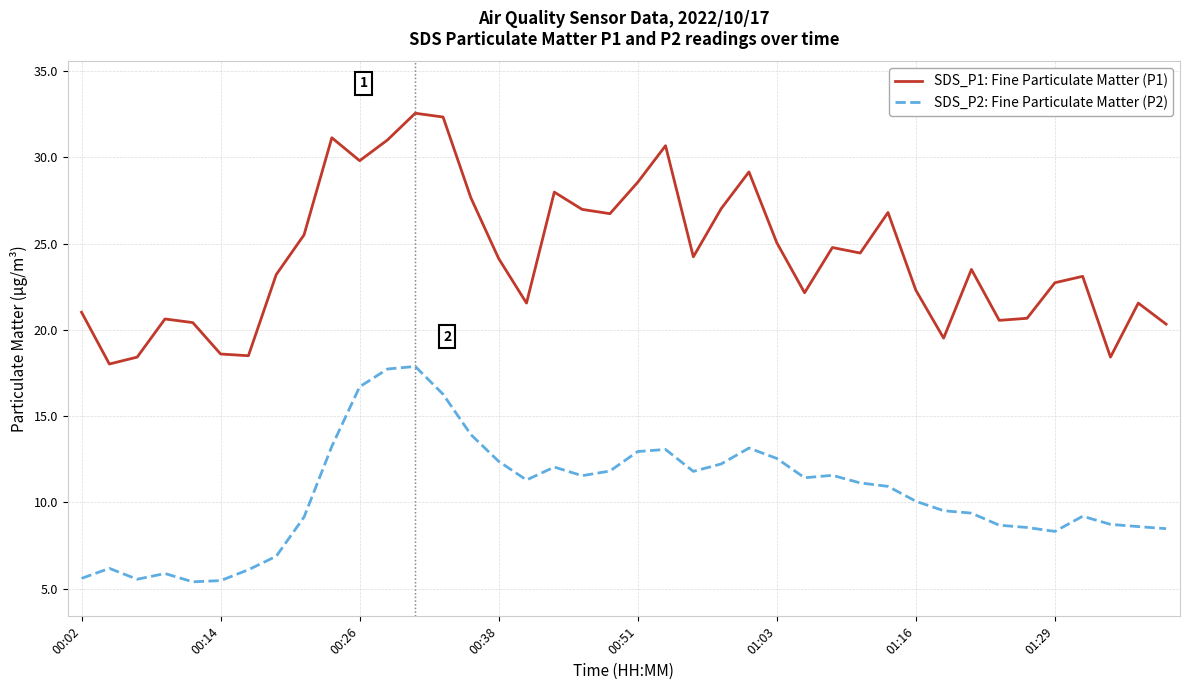

What is the lowest value of the SDS_P1: Fine Particulate Matter (P1) series?

18.0